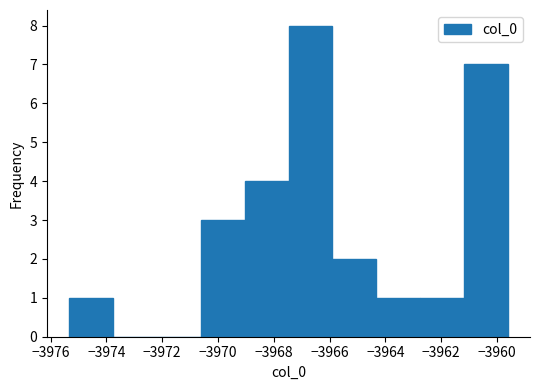

How tall is the bar that spans -3964.4 to -3962.8 on the x-axis? Neither the bar edges nor the heights are printed on the chart, so give them approximately, as read against the axes.

1